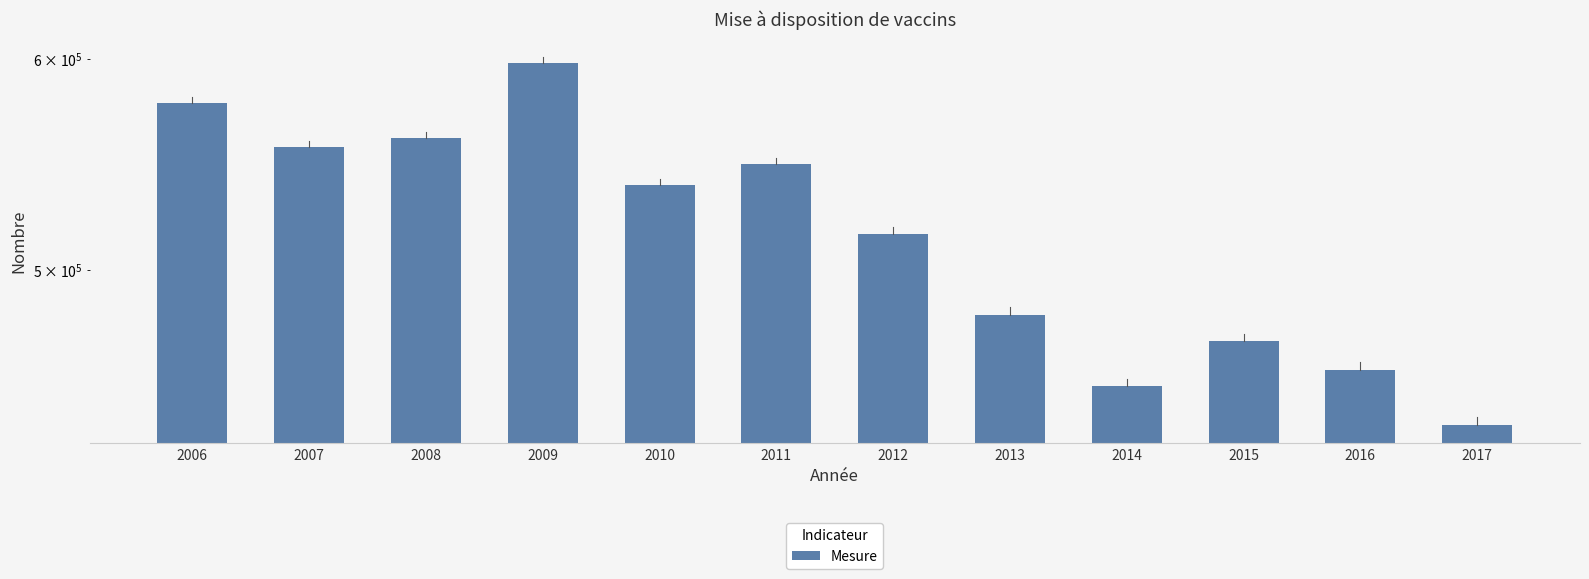

What is the difference between the second highest and second lowest values?

125348